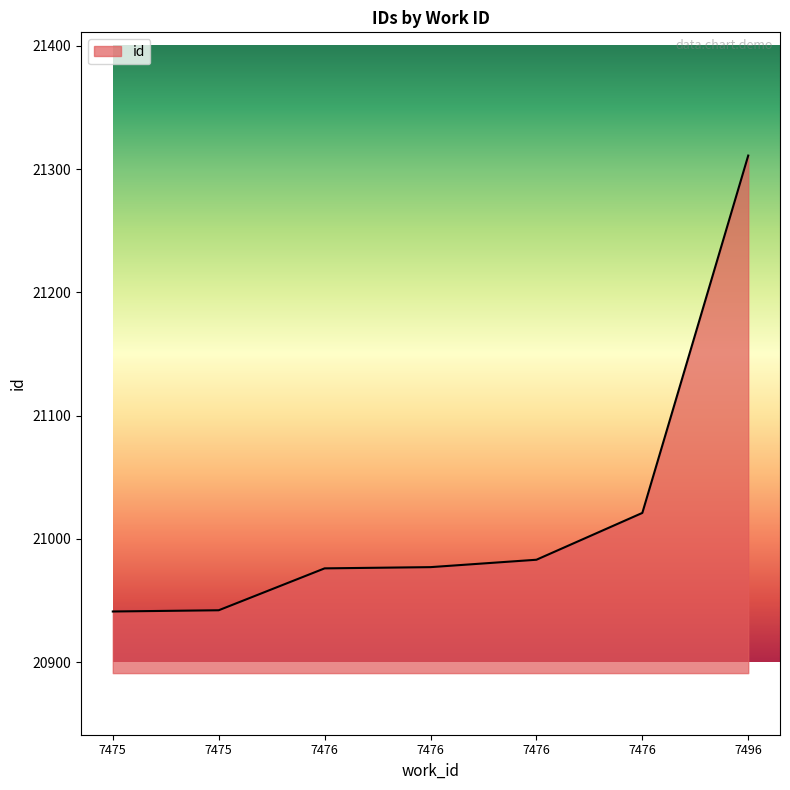

Does the chart have visible grid lines?

No